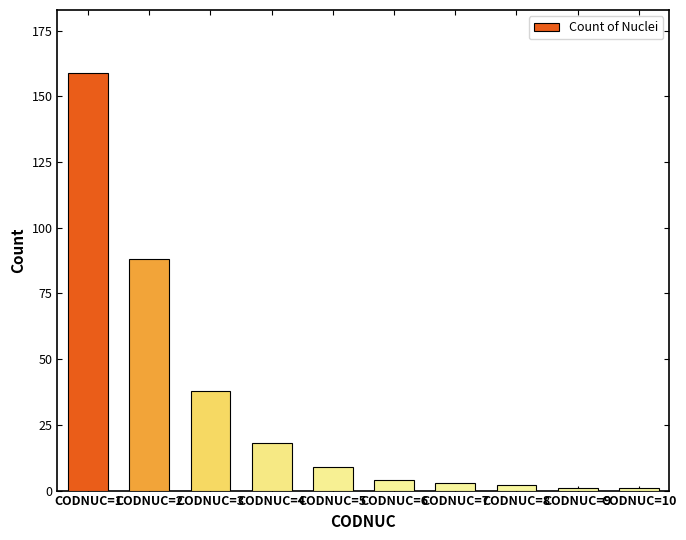

The value at CODNUC=8 is 2. True or false?

True